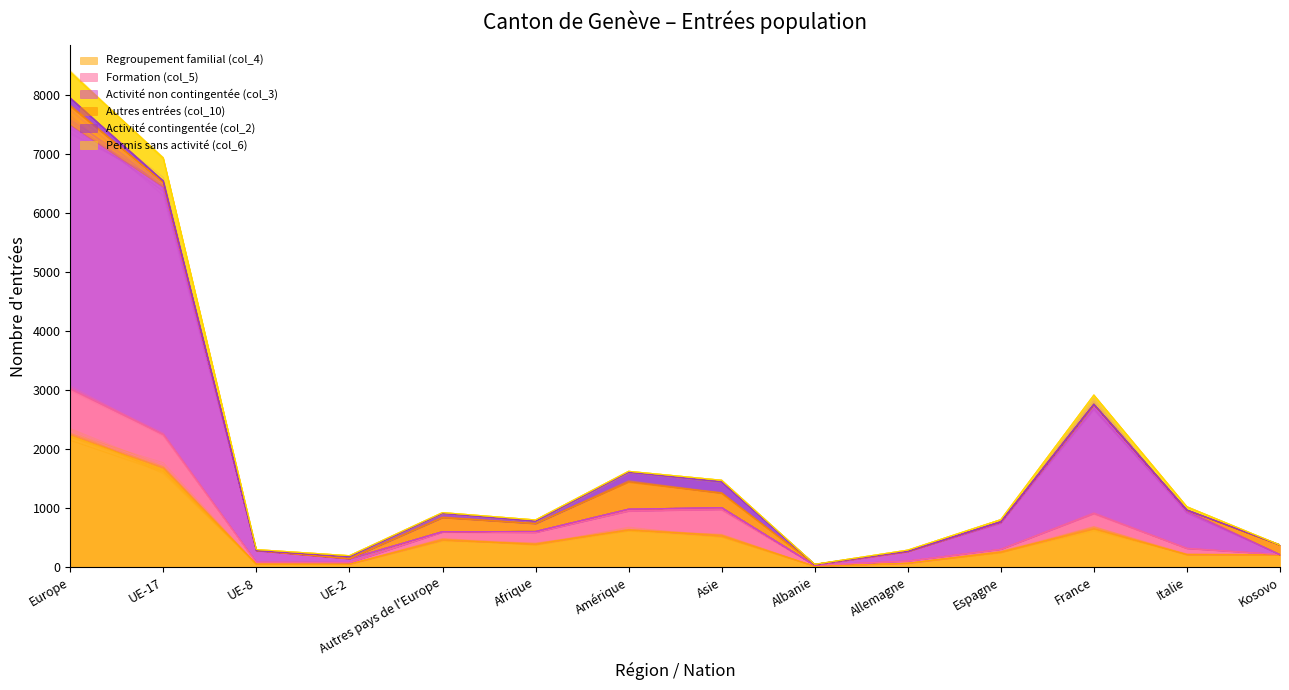

Where is Permis sans activité (col_6) nearest to the value 3732?

France